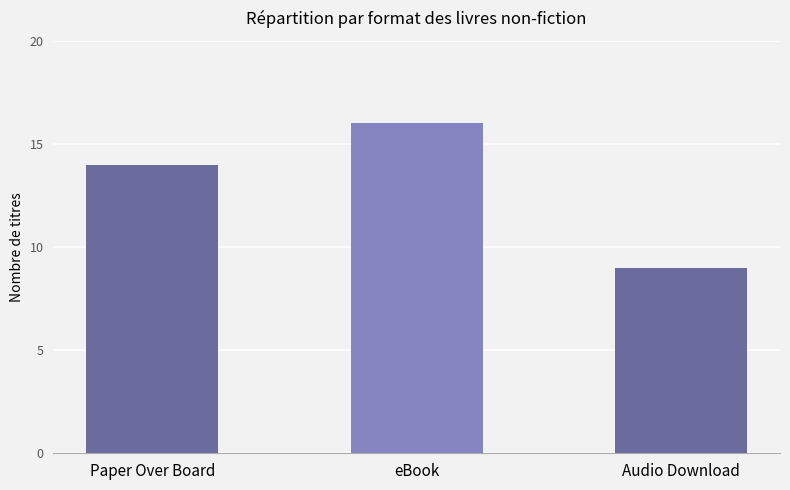

Rank the categories by value from highest to lowest.

eBook, Paper Over Board, Audio Download